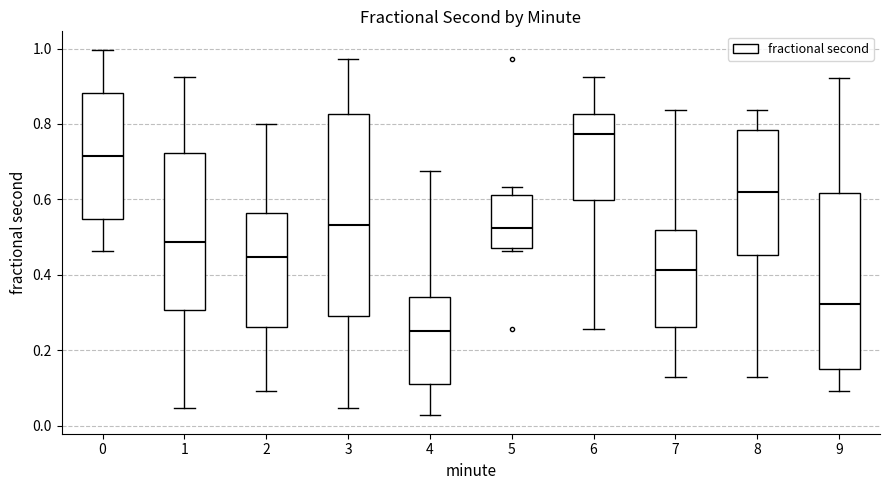

Reading left to right, transcribe this box plot: for each box, give where its median line is, the range the box spans, and where its two whiskers end, as read against the y-axis. The values are not printed on the chart, so give them approximately, as read against the axis.

0: median 0.72, box 0.54 to 0.88, whiskers 0.46 to 1.00
1: median 0.48, box 0.30 to 0.72, whiskers 0.04 to 0.92
2: median 0.44, box 0.26 to 0.56, whiskers 0.10 to 0.80
3: median 0.54, box 0.30 to 0.82, whiskers 0.04 to 0.98
4: median 0.26, box 0.12 to 0.34, whiskers 0.02 to 0.68
5: median 0.52, box 0.48 to 0.62, whiskers 0.46 to 0.64
6: median 0.78, box 0.60 to 0.82, whiskers 0.26 to 0.92
7: median 0.42, box 0.26 to 0.52, whiskers 0.12 to 0.84
8: median 0.62, box 0.46 to 0.78, whiskers 0.12 to 0.84
9: median 0.32, box 0.14 to 0.62, whiskers 0.10 to 0.92